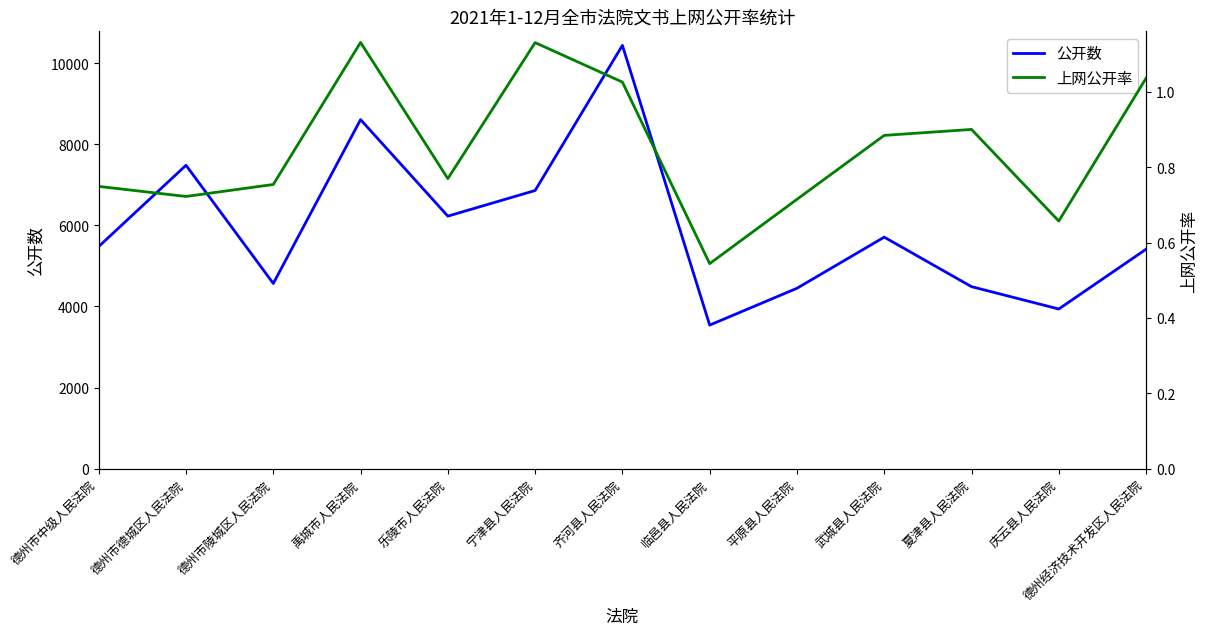

Where is 上网公开率 nearest to the value 0?

临邑县人民法院